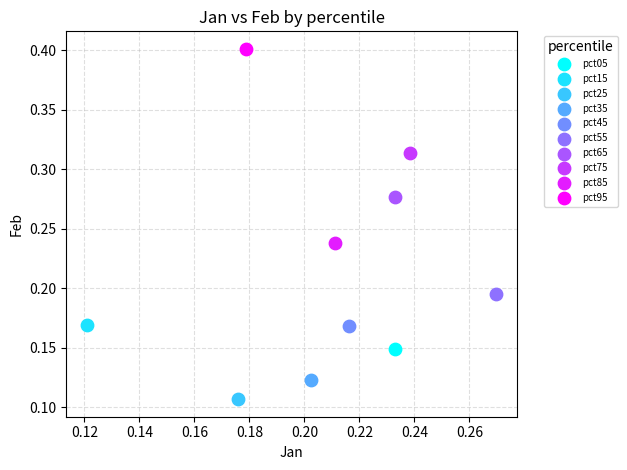

What are all the series names shown in the legend?

pct05, pct15, pct25, pct35, pct45, pct55, pct65, pct75, pct85, pct95